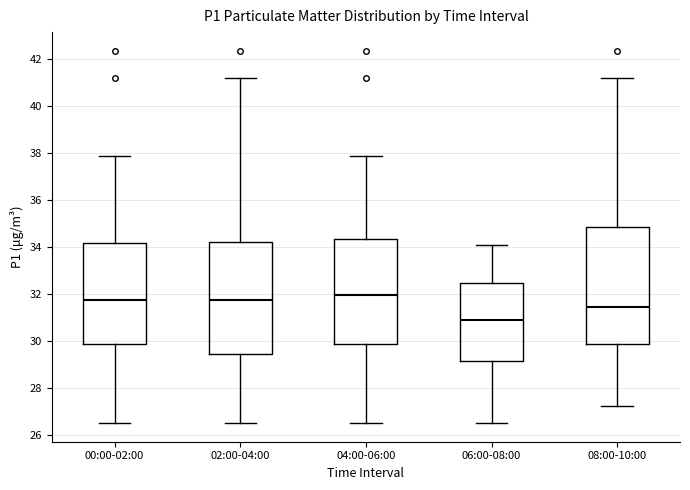

Comparing the boxes themselves (not the whiskers), which one is the tallest?

08:00-10:00